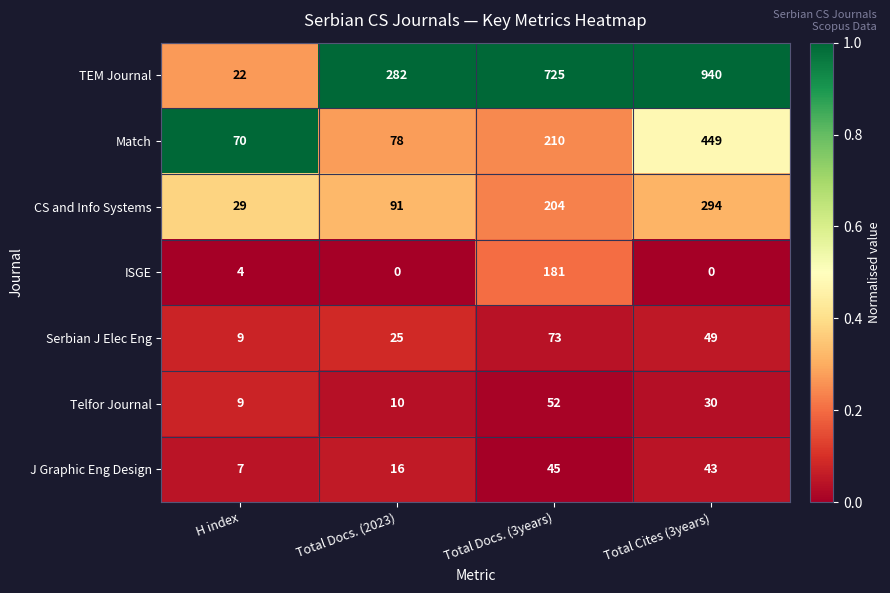

Count the number of data series in this chart.

7